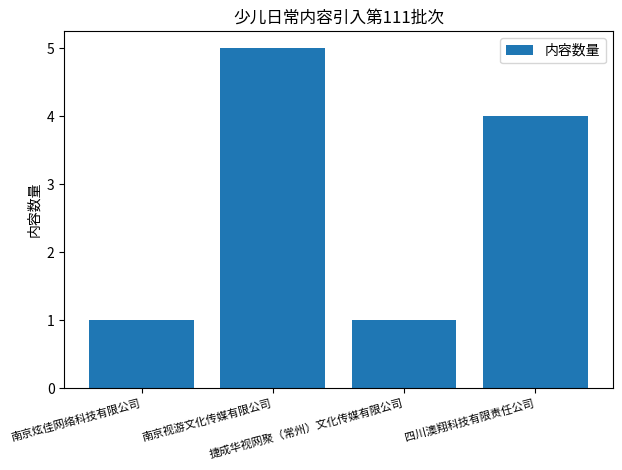

How many values are between 1 and 5?

4